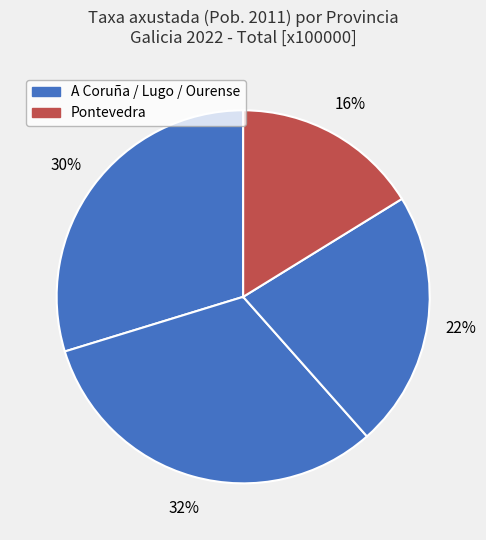

How many segments does this pie chart have?

4